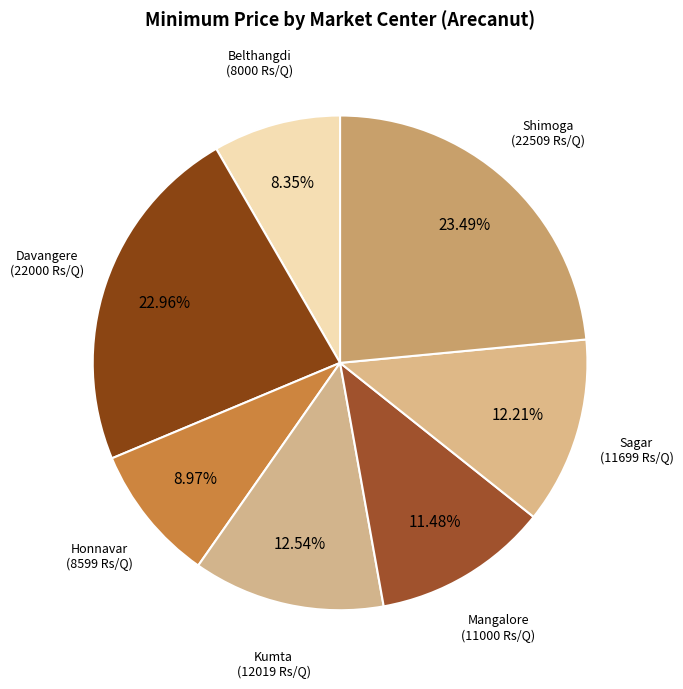

Is the sum of Shimoga and Mangalore greater than half?

No